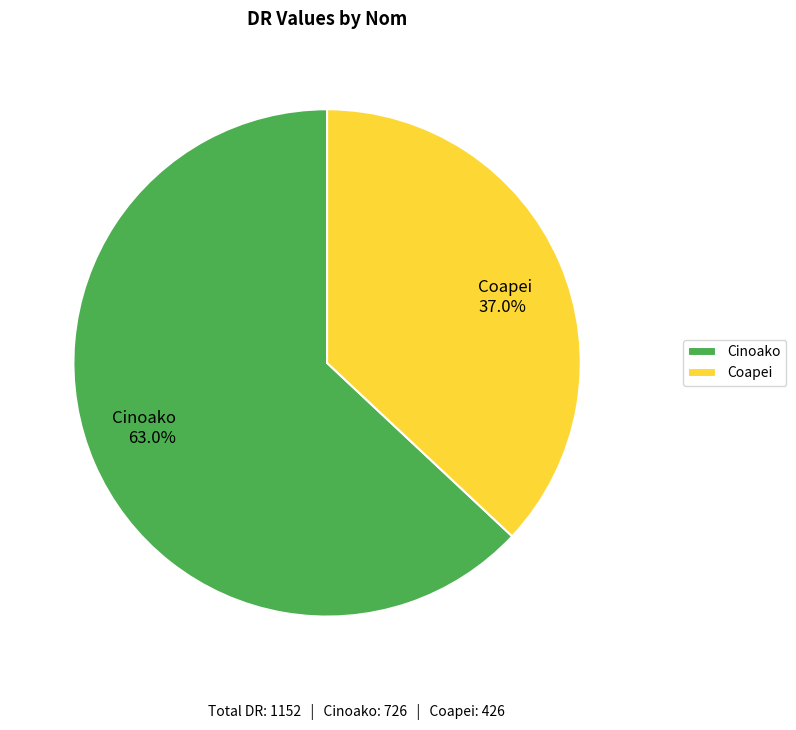

How much of the chart is everything except Cinoako?

37.0%